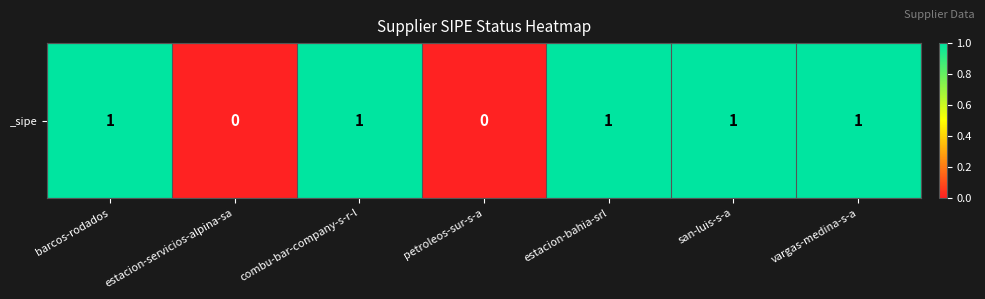

What is the greatest value displayed?

1